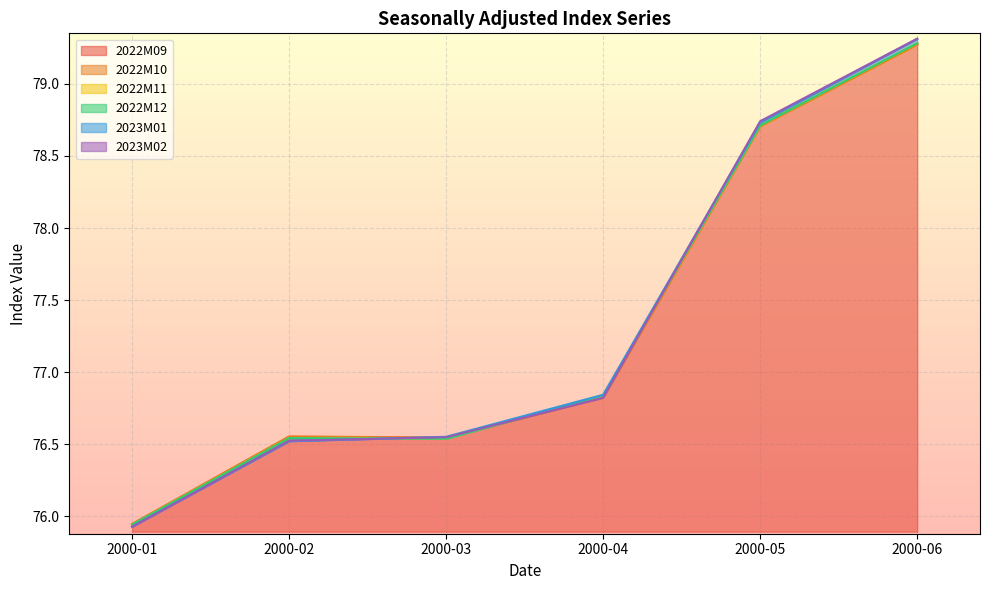

What is the smallest value displayed?

75.9